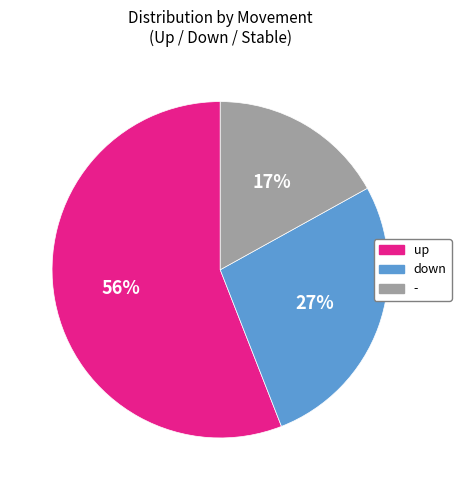

To the nearest percent, what is the difference between the down and up slice percentages?

29%